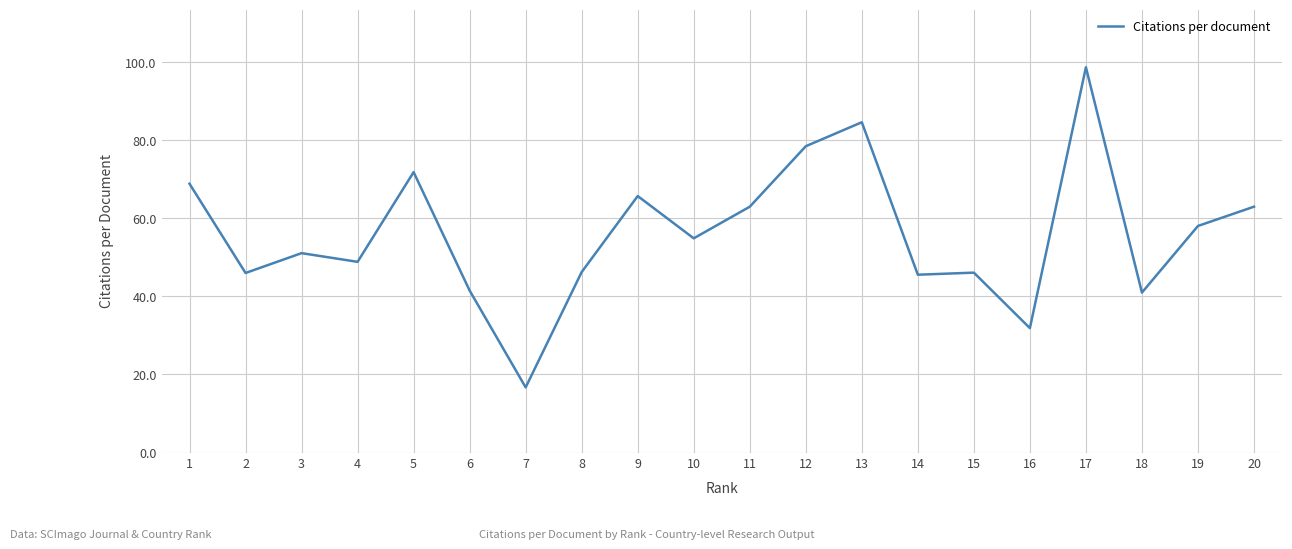

At which category does the data reach its first local valley?

2